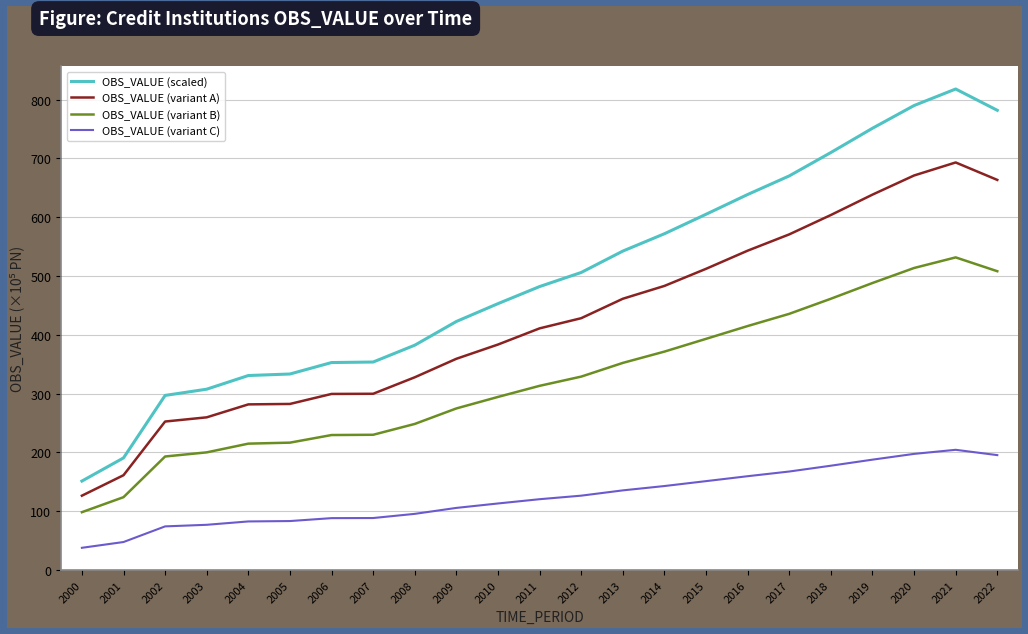

Does the chart display data point markers on the line(s)?

No